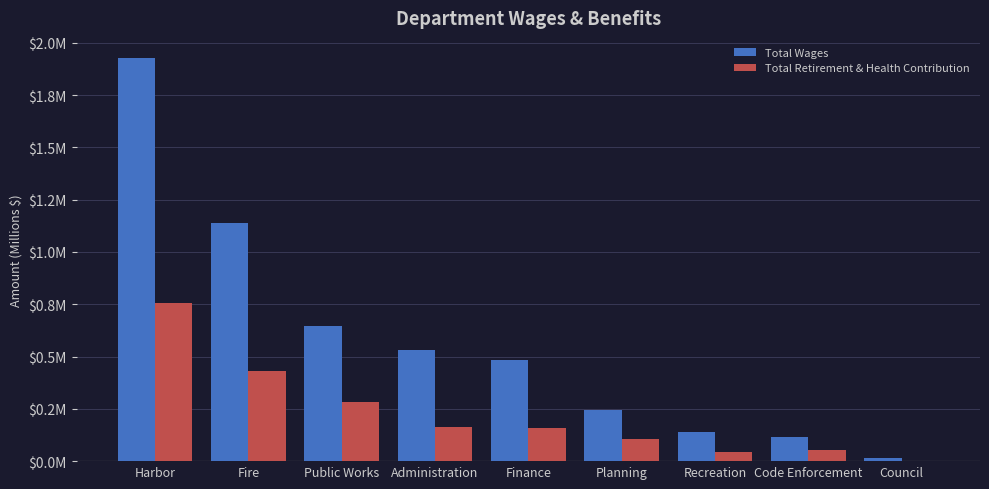

What position from the right is Harbor?

9